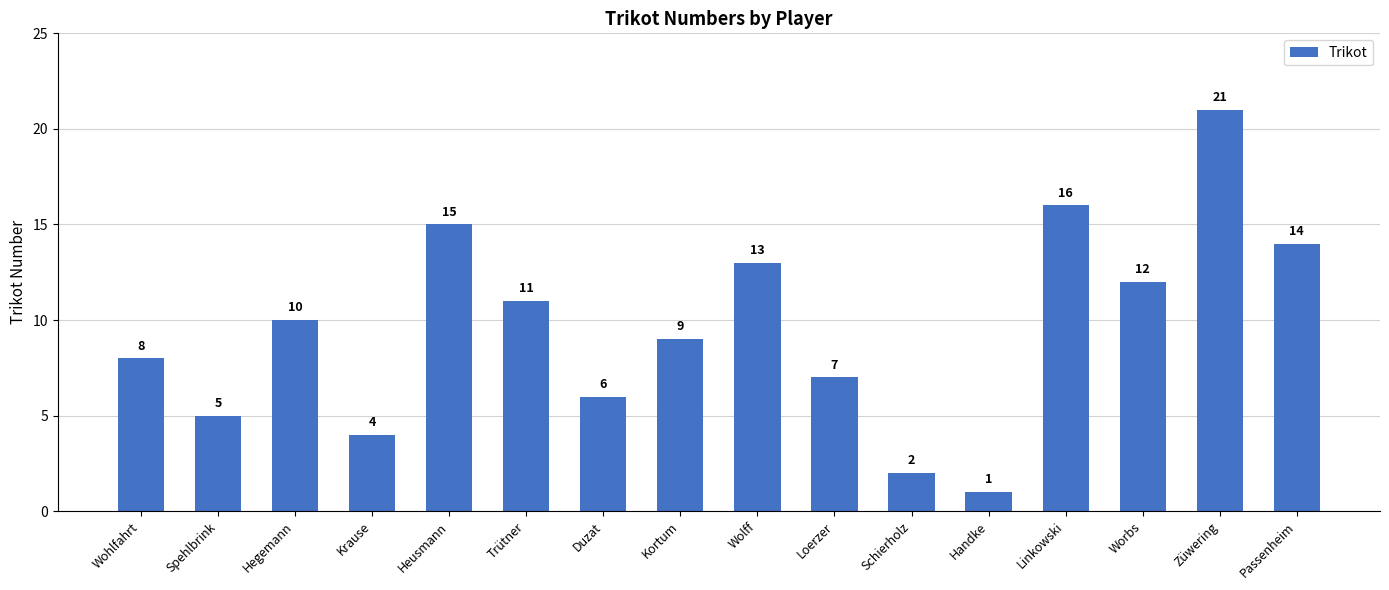

Reading left to right, what are all the values shown in this chart?

Wohlfahrt=8	Spehlbrink=5	Hegemann=10	Krause=4	Heusmann=15	Trütner=11	Duzat=6	Kortum=9	Wolff=13	Loerzer=7	Schierholz=2	Handke=1	Linkowski=16	Worbs=12	Züwering=21	Passenheim=14